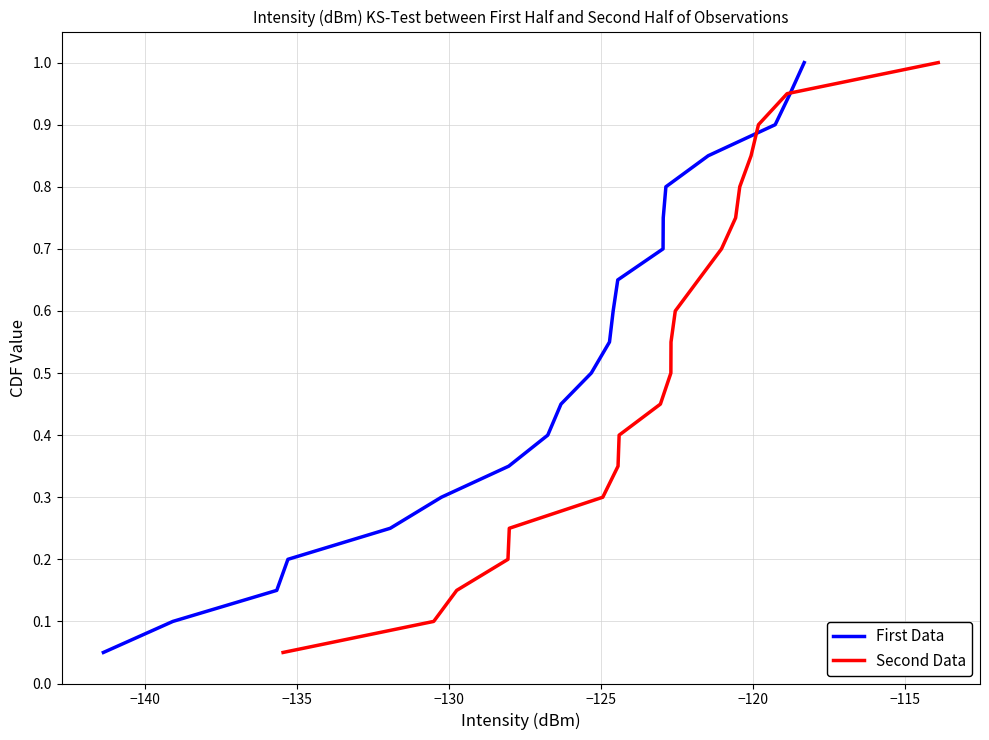

What is the maximum value for First Data?

1.0